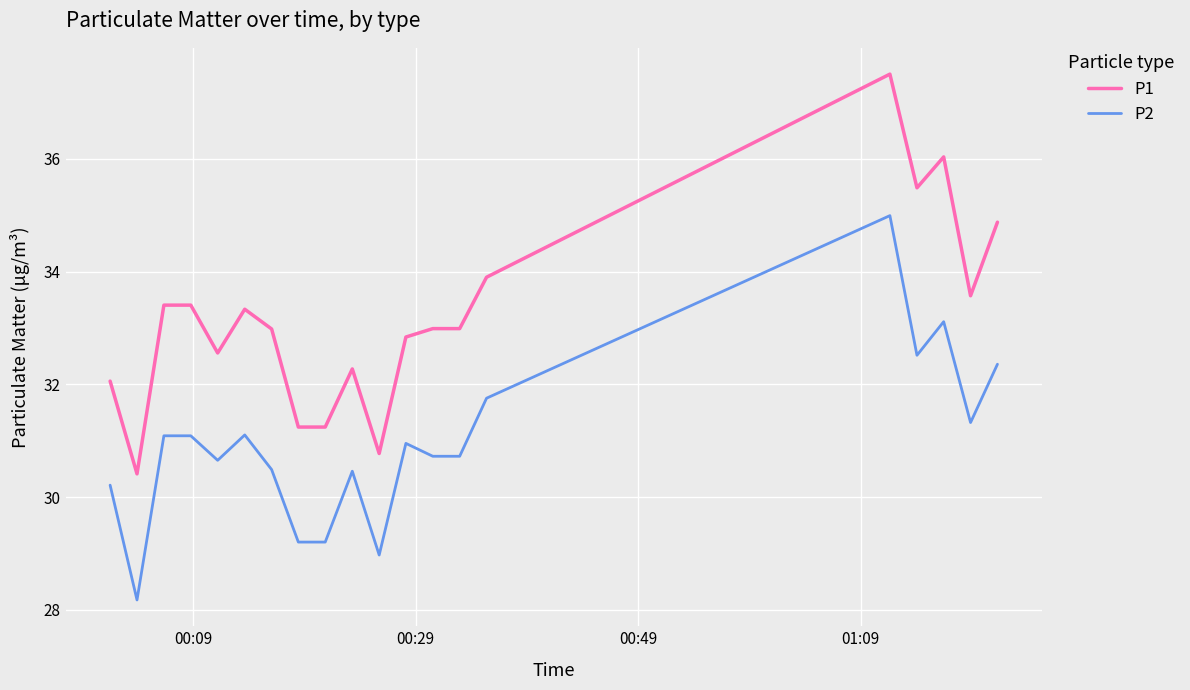

What is the difference between the maximum and minimum values in the P2 series?

6.8